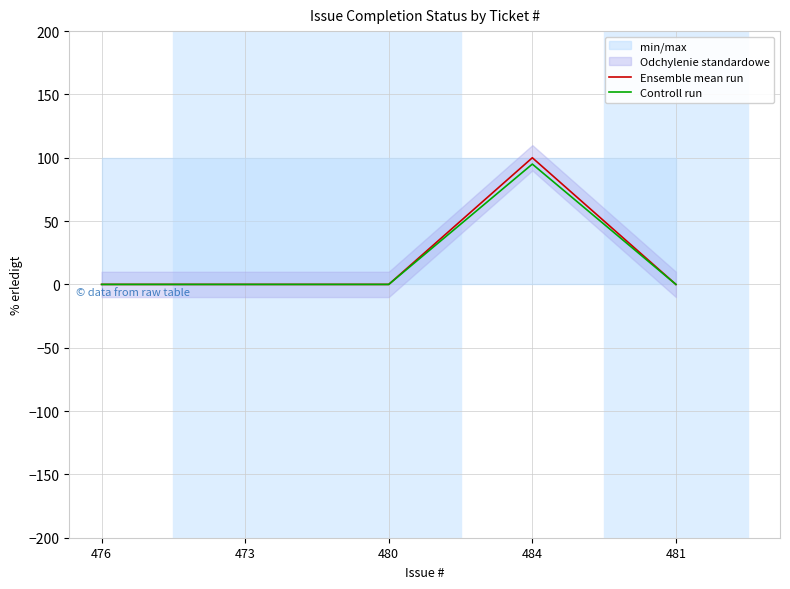

What is the maximum value for Controll run?

95